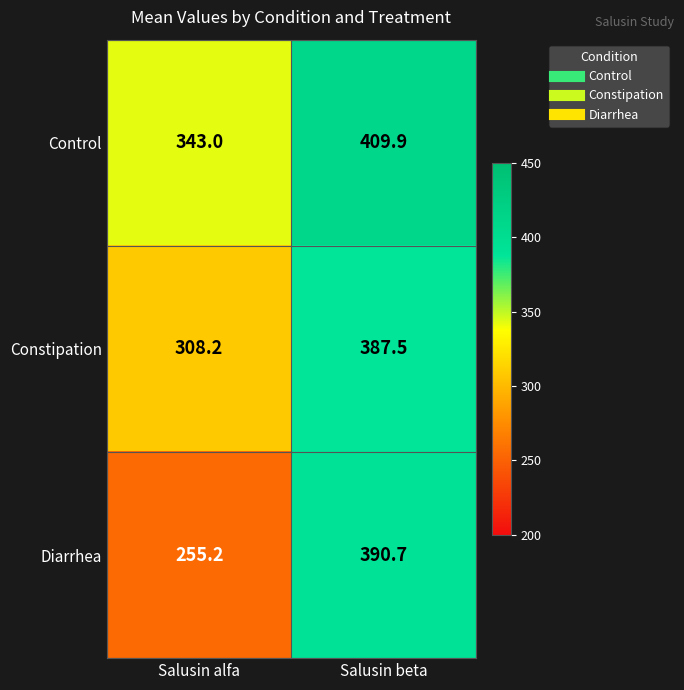

Which series has the widest spread of values?

Diarrhea